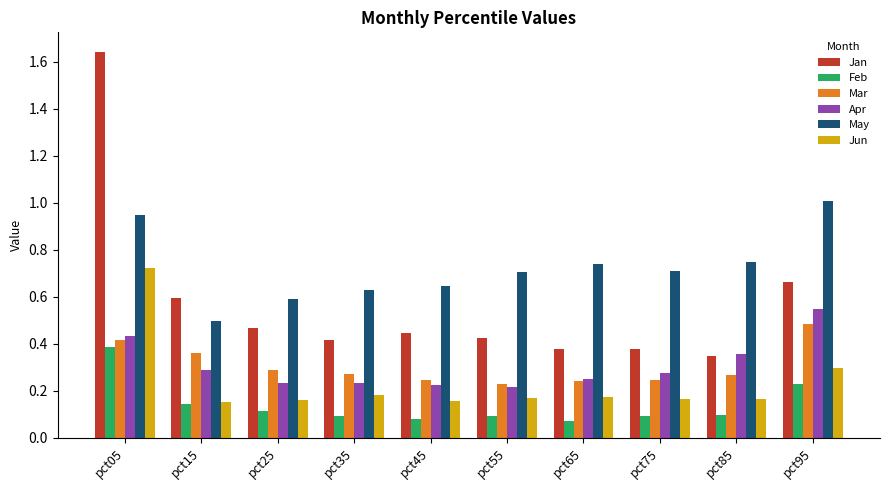

Is the value of Jun at pct55 greater than the value of Feb at pct35?

Yes